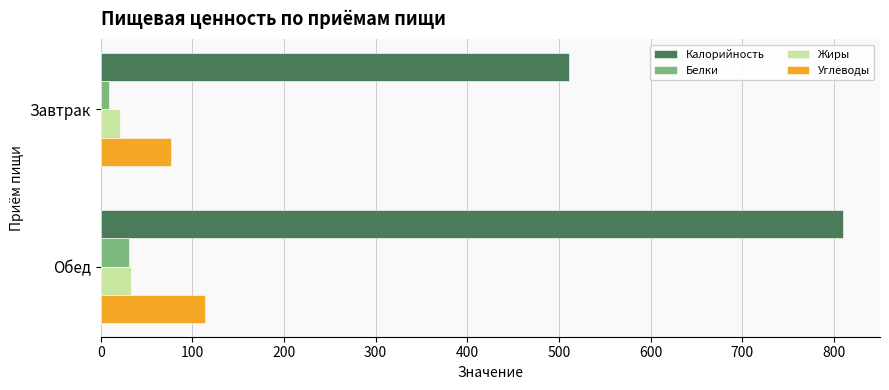

What is the difference between the highest and lowest values at Обед?

779.5